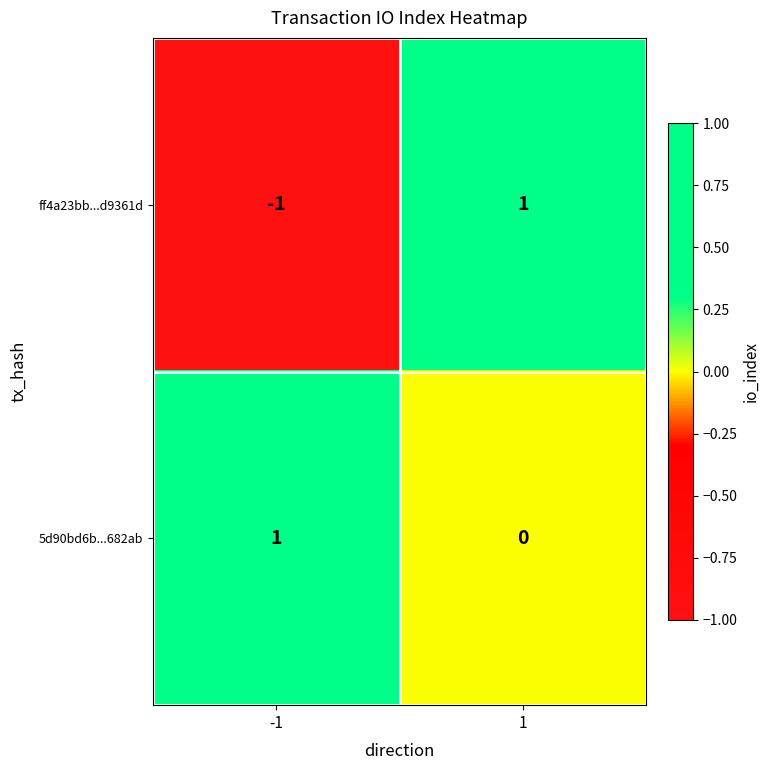

Reading right to left, list all the values displayed in this chart.

ff4a23bb...d9361d: 1	-1
5d90bd6b...682ab: 0	1